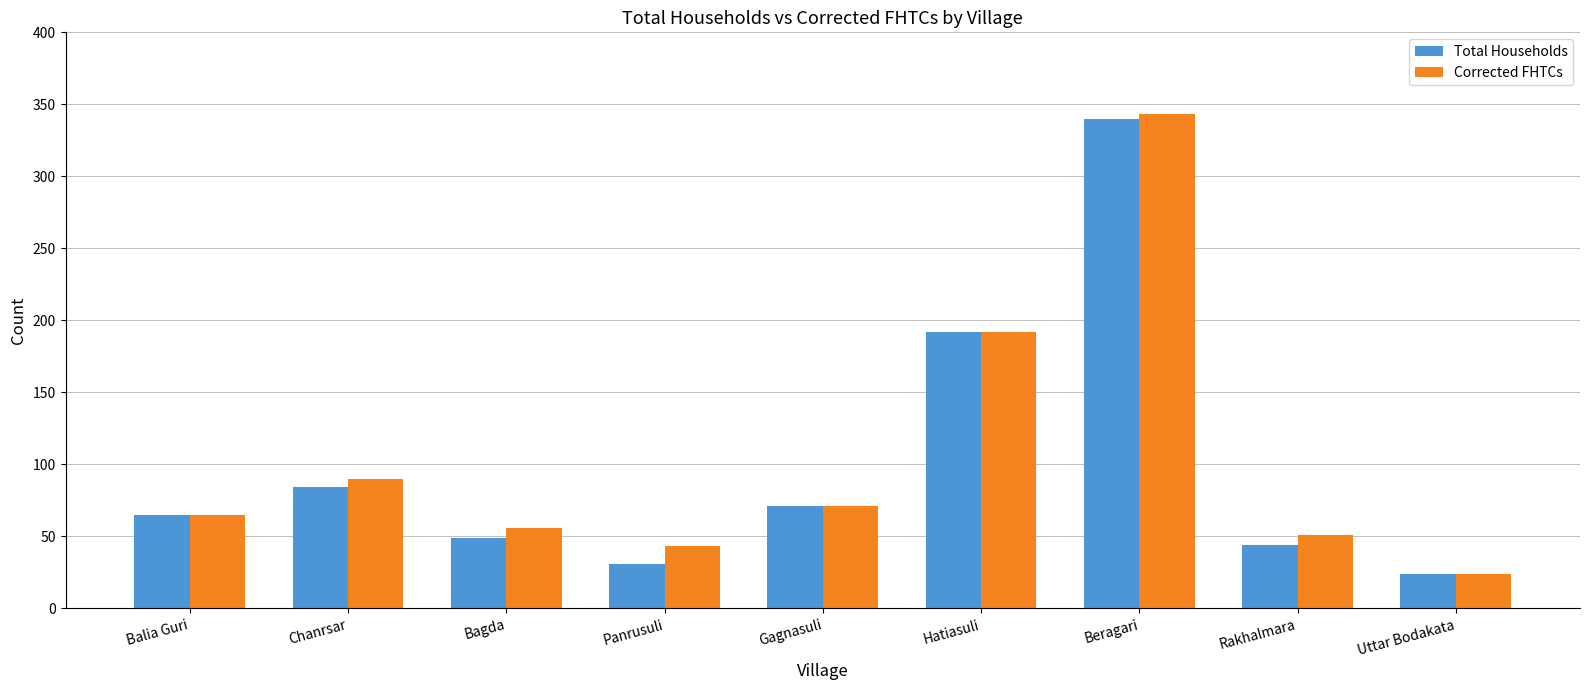

Is it true that Corrected FHTCs equals 90 at Chanrsar?

True